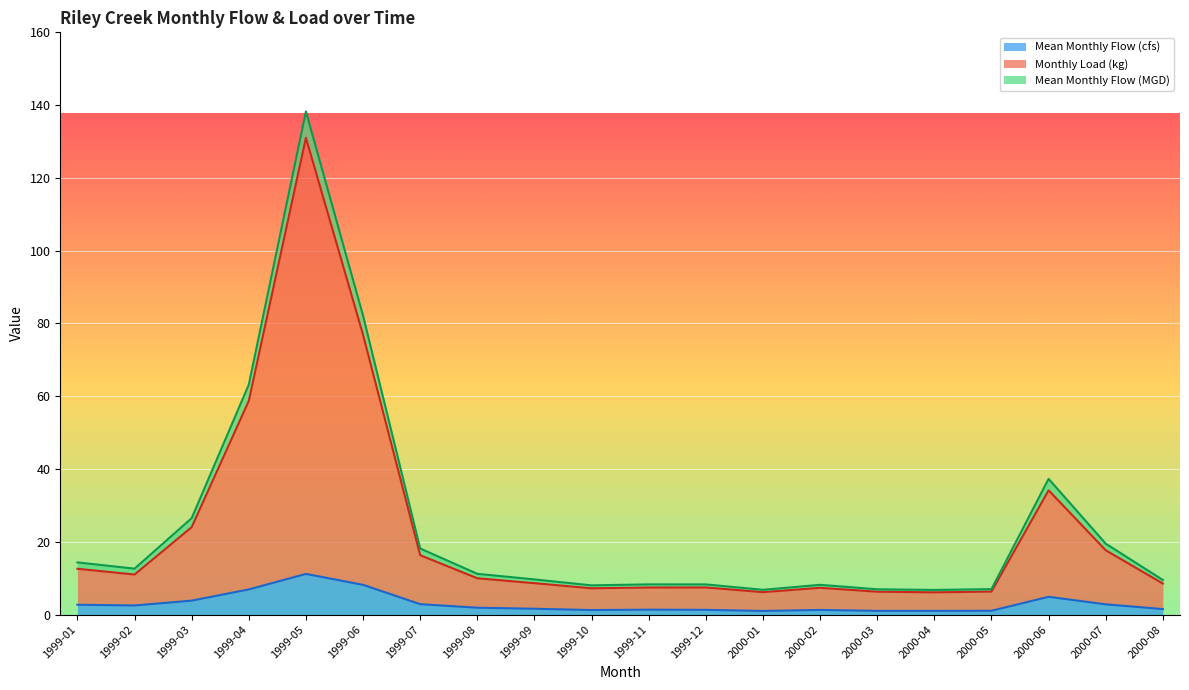

How many lines are shown in the chart?

3